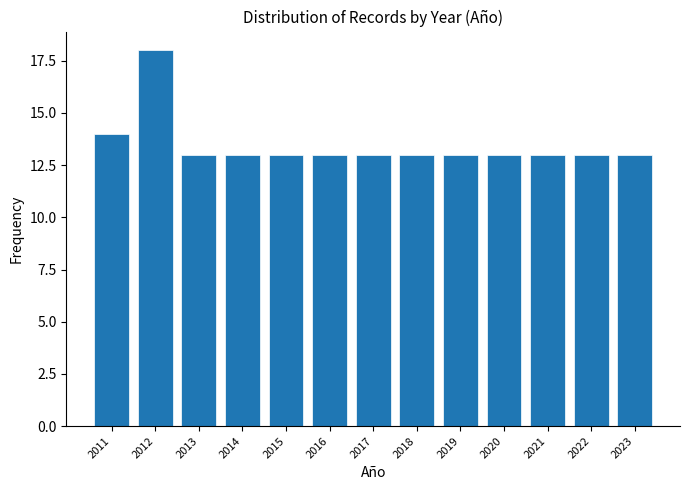

Reading left to right, what are all the values shown in this chart?

2011=14	2012=18	2013=13	2014=13	2015=13	2016=13	2017=13	2018=13	2019=13	2020=13	2021=13	2022=13	2023=13